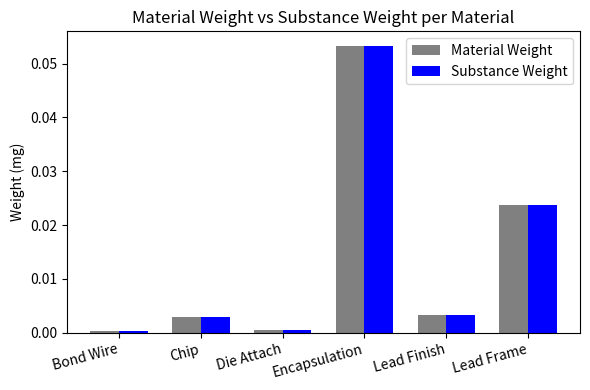

What is the label of the 4th bar from the right?

Die Attach